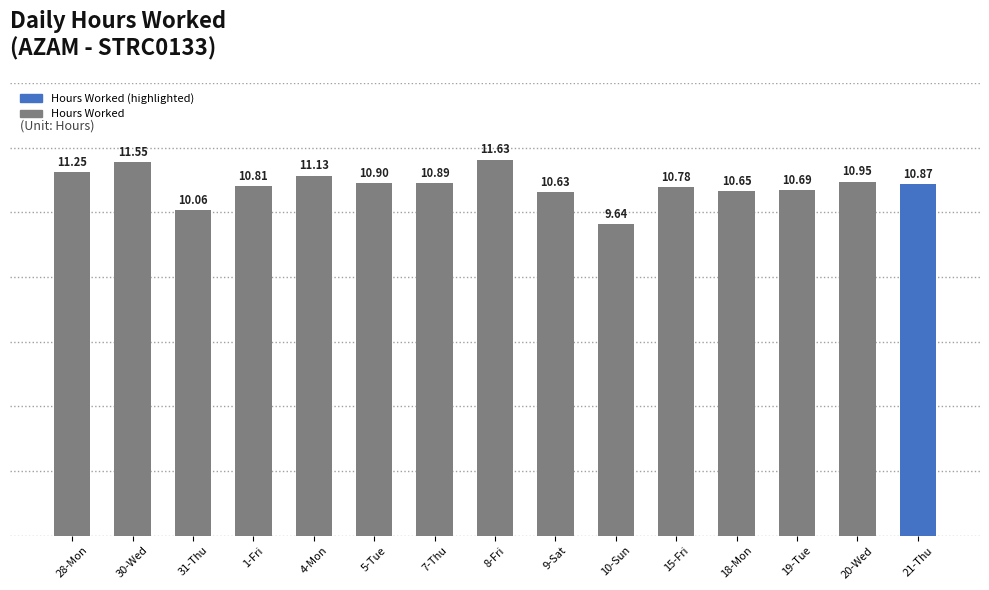

How many data points are above 10?

14